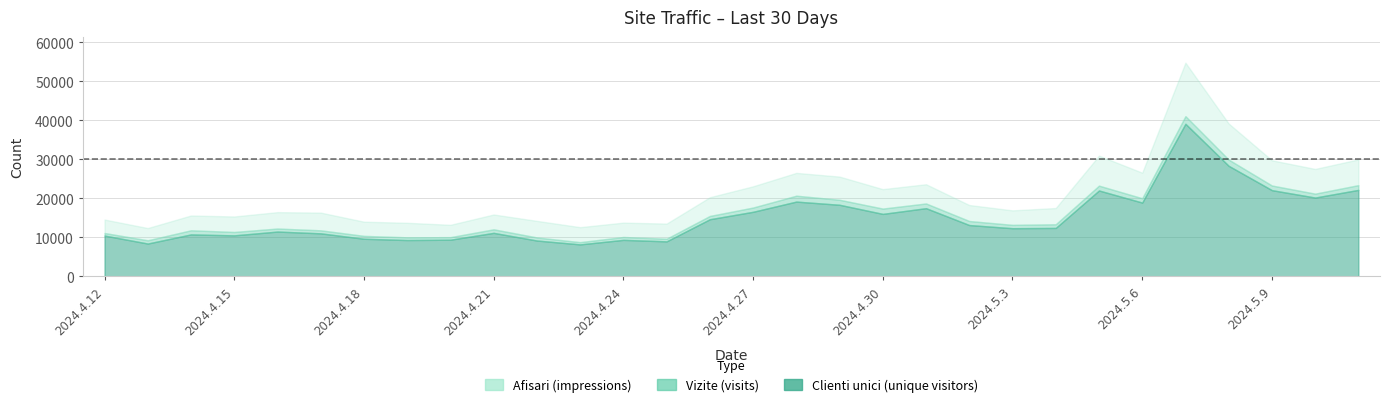

Is it true that Vizite equals 3798 at 2024.4.19?

False